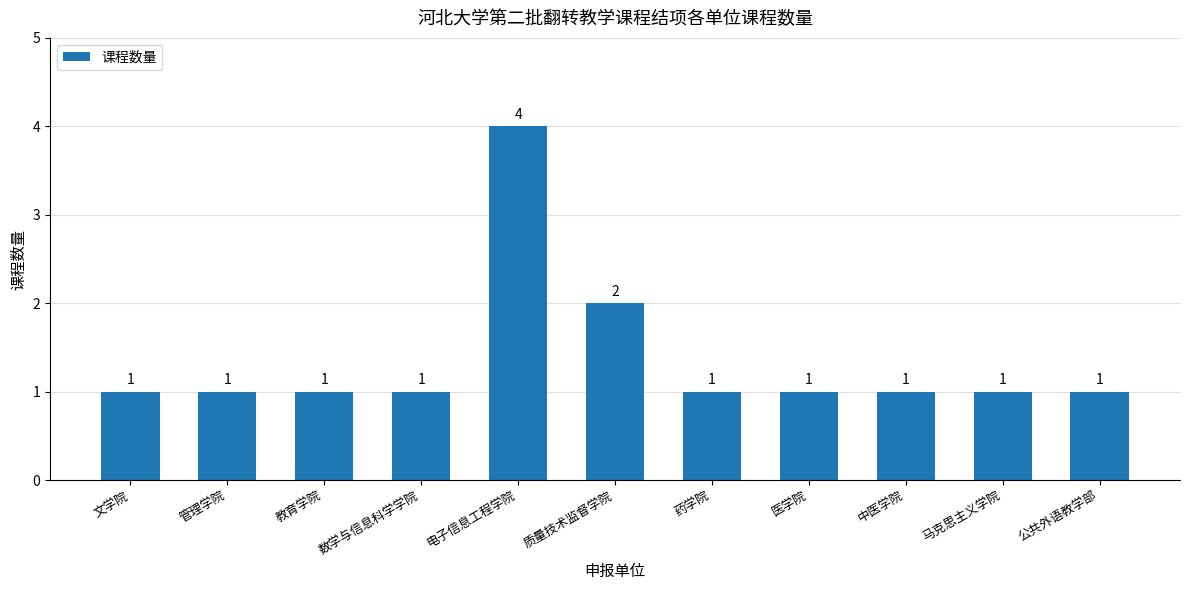

Reading right to left, extract all data points from this chart.

1	1	1	1	1	2	4	1	1	1	1